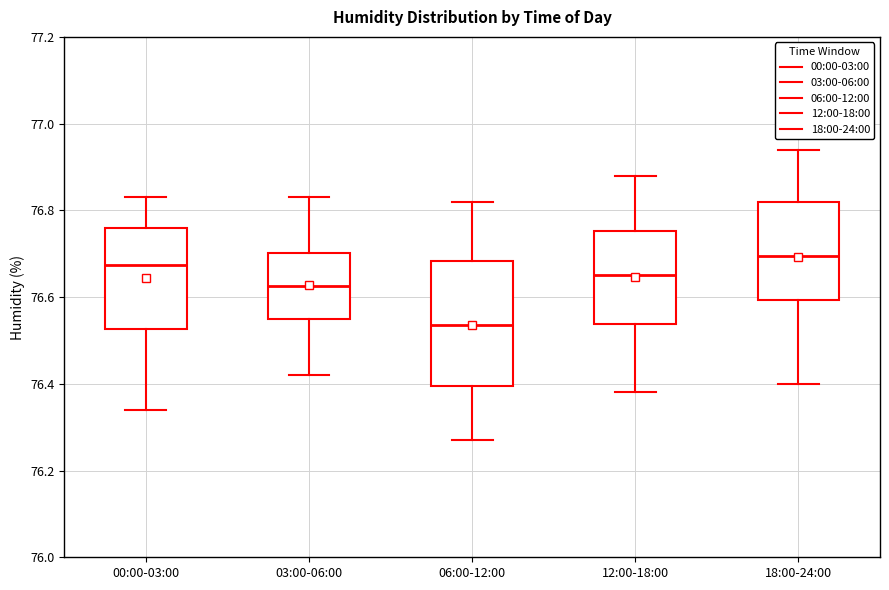

Reading left to right, read every box against the y-axis: the position of its median line, the range the box covers, and the ends of its whiskers. The values are not printed on the chart, so give them approximately, as read against the axis.

00:00-03:00: median 76.68, box 76.52 to 76.76, whiskers 76.34 to 76.84
03:00-06:00: median 76.62, box 76.56 to 76.70, whiskers 76.42 to 76.84
06:00-12:00: median 76.54, box 76.40 to 76.68, whiskers 76.28 to 76.82
12:00-18:00: median 76.66, box 76.54 to 76.76, whiskers 76.38 to 76.88
18:00-24:00: median 76.70, box 76.60 to 76.82, whiskers 76.40 to 76.94